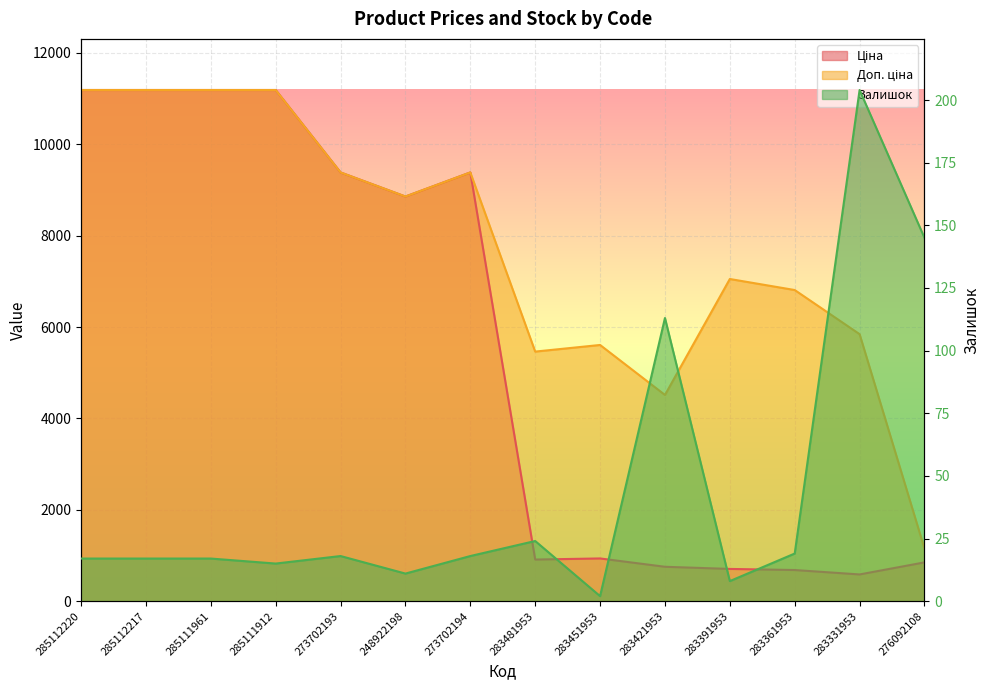

True or false: Залишок and Доп. ціна intersect in this chart.

False